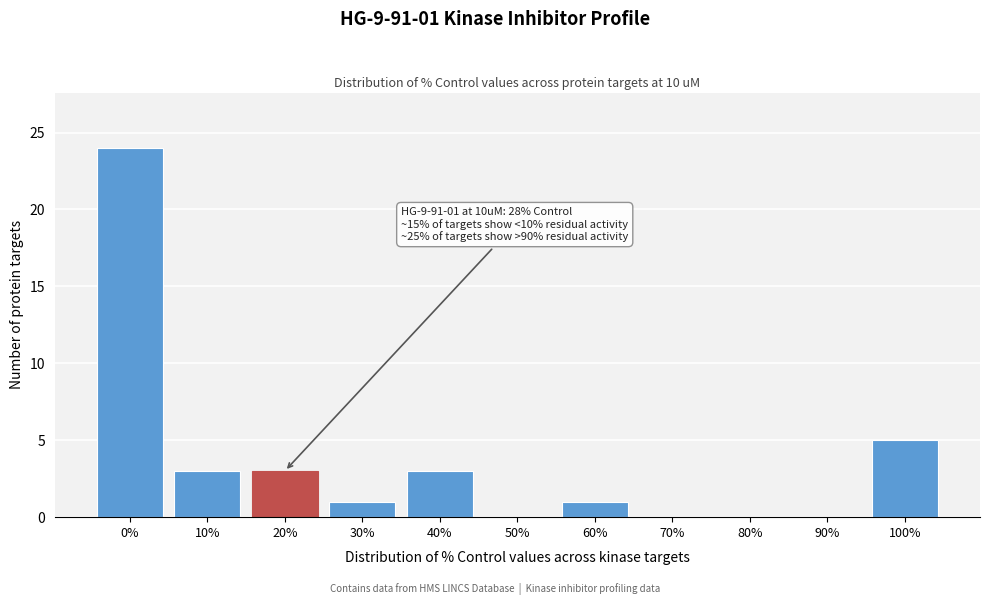

Reading left to right, transcribe all the data shown in this chart.

0%=24	10%=3	20%=3	30%=1	40%=3	50%=0	60%=1	70%=0	80%=0	90%=0	100%=5